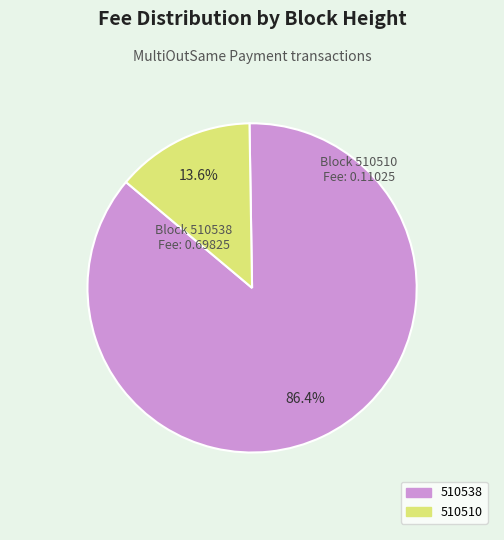

Which slice is the smallest?

510510